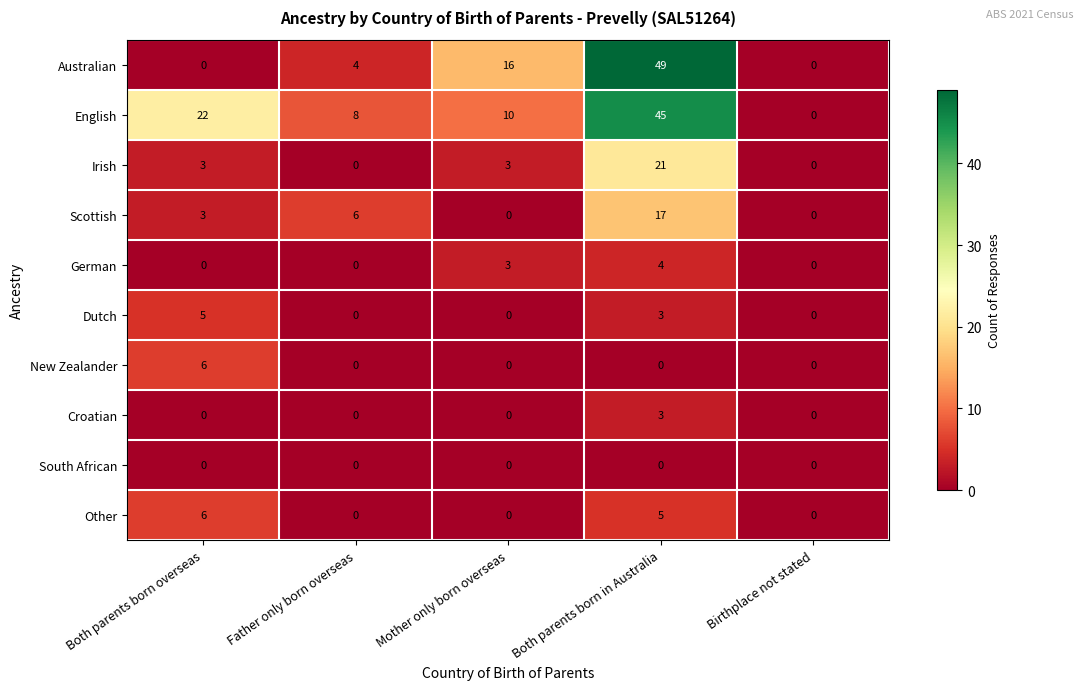

What is the difference between the highest and lowest values at Both parents born overseas?

22